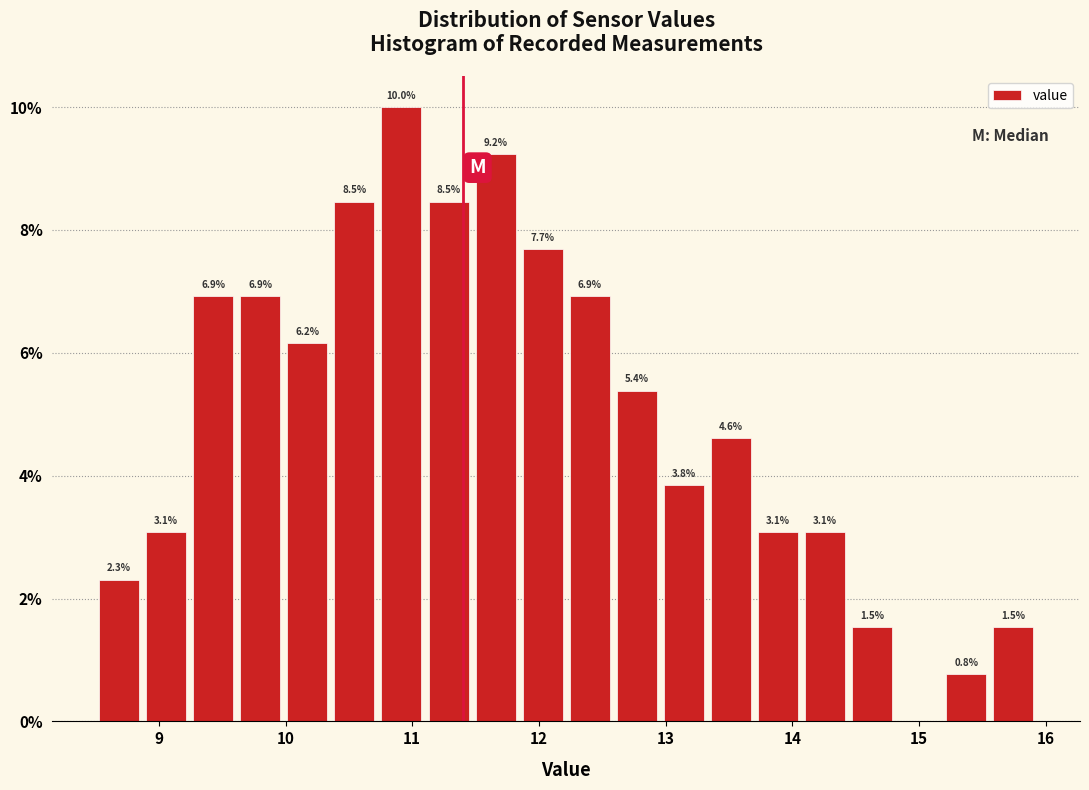

Around what value on the x-axis is the tallest bar? Give the approximate position of its centre, as read against the axis.

10.9